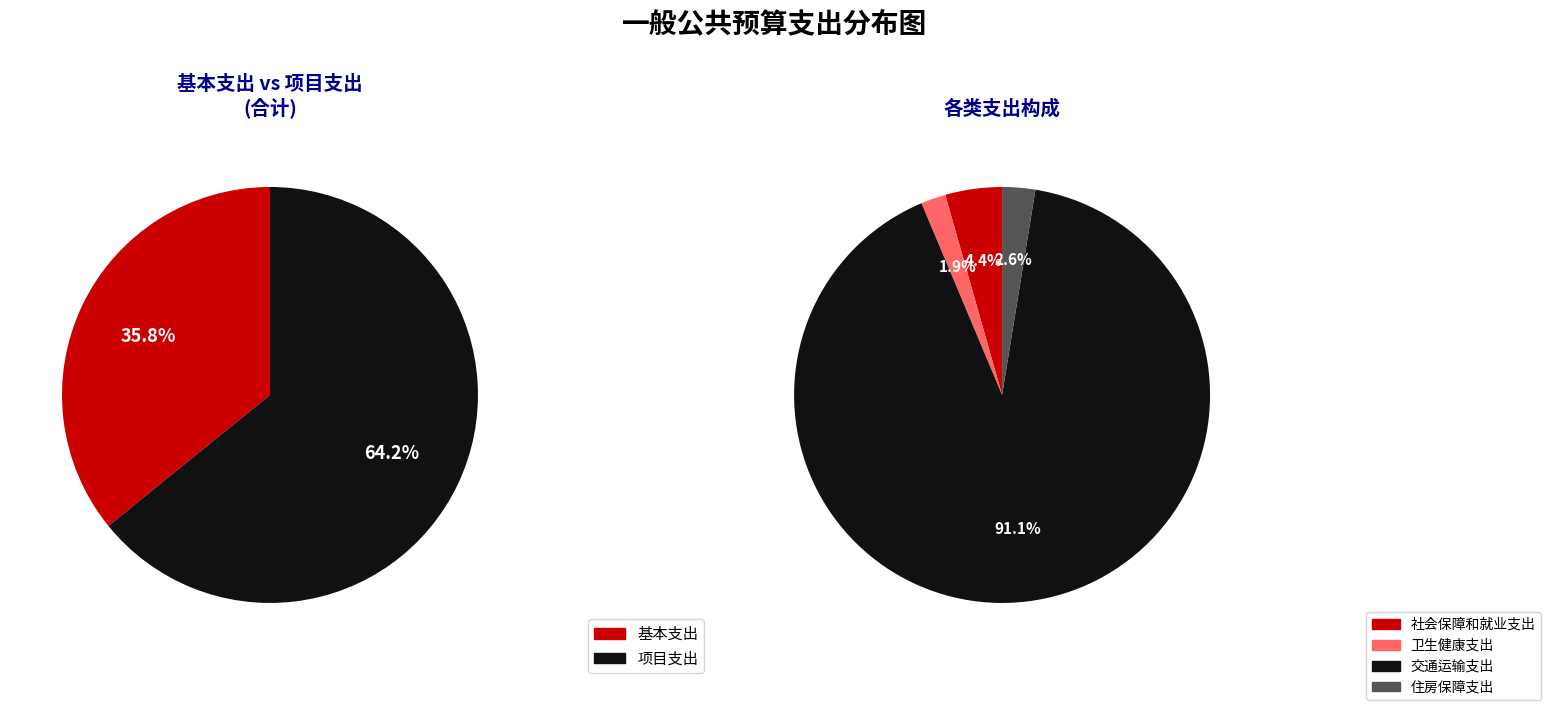

True or false: 住房保障支出 accounts for 3% of the total.

True